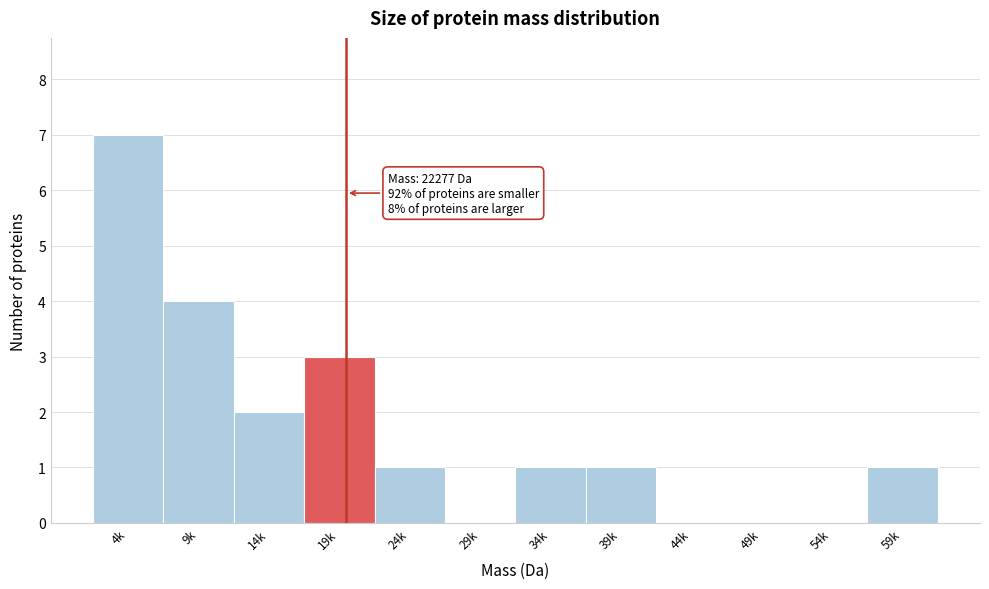

Reading left to right, list all the values displayed in this chart.

4k=7	9k=4	14k=2	19k=3	24k=1	29k=0	34k=1	39k=1	44k=0	49k=0	54k=0	59k=1